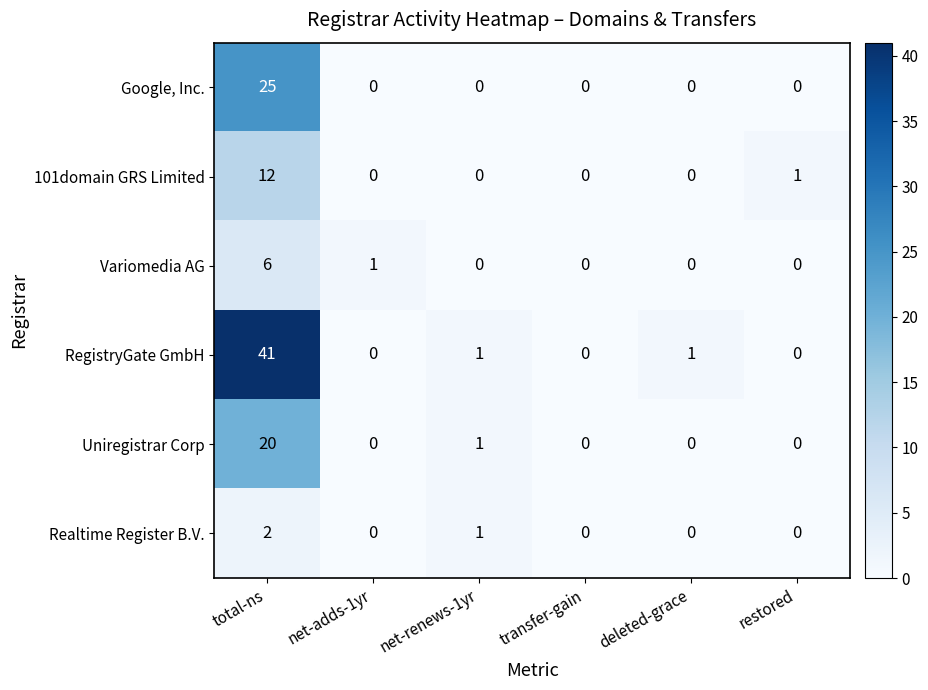

The value of Variomedia AG at total-ns is 6. True or false?

True